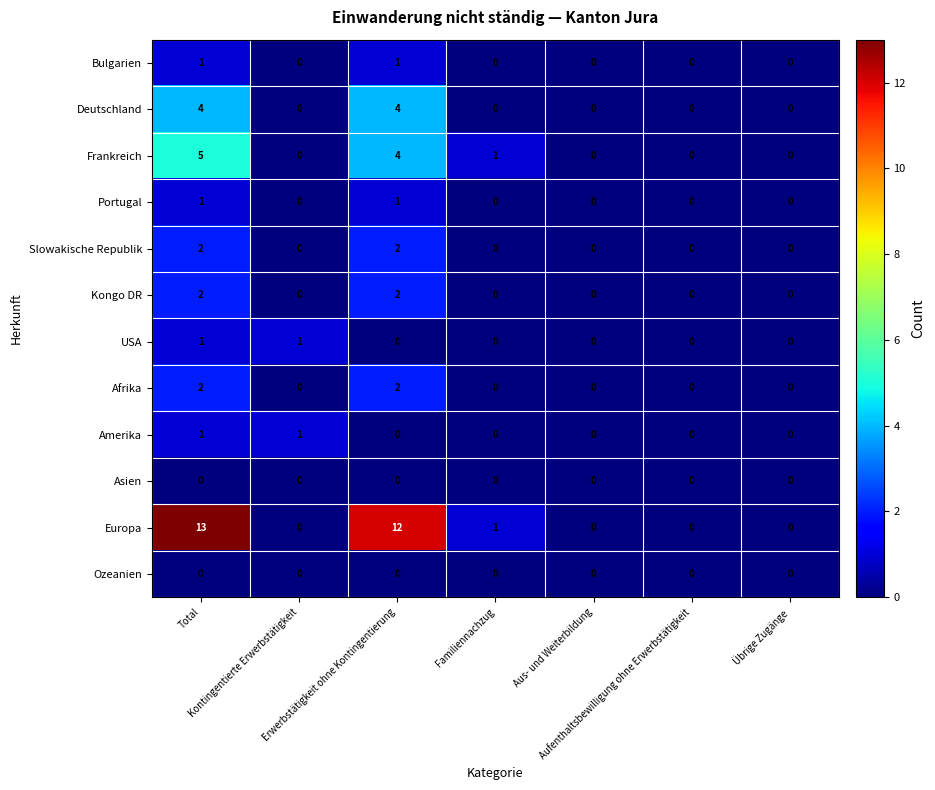

What is the difference between the maximum and minimum values in the Europa series?

13